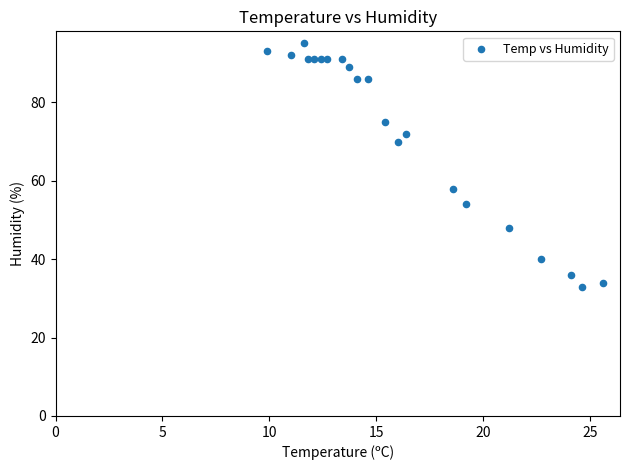

What is the range of Y values (max minus min)?

62